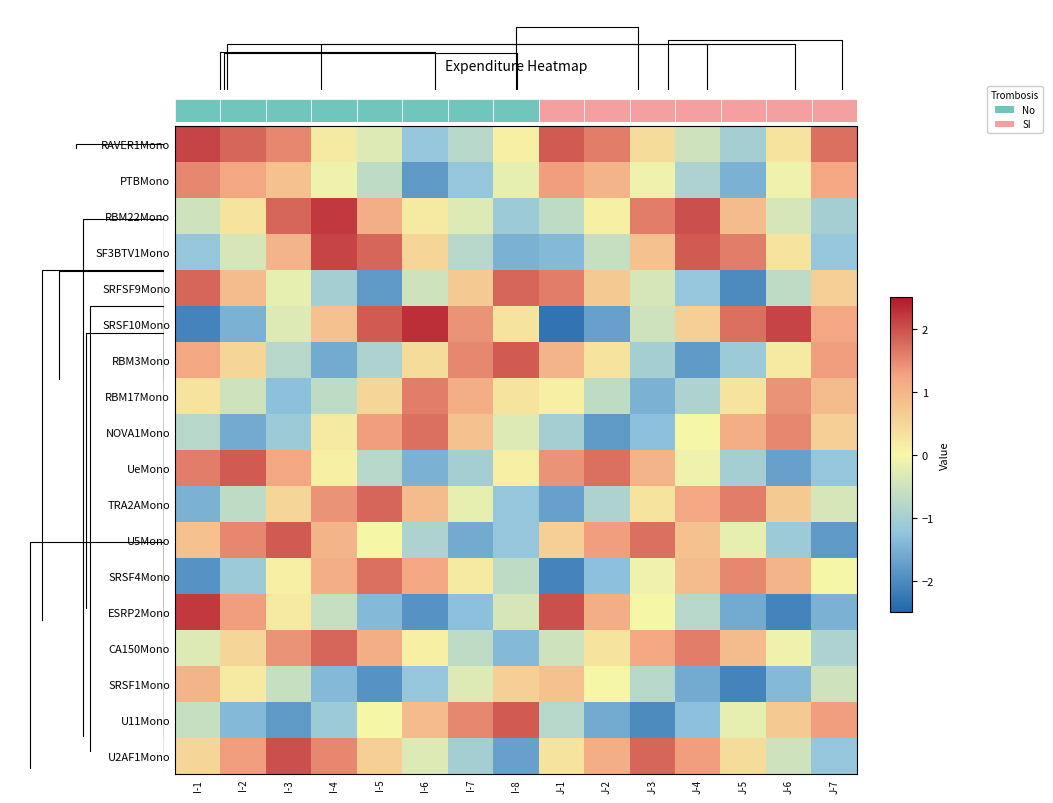

Count the number of data series in this chart.

18